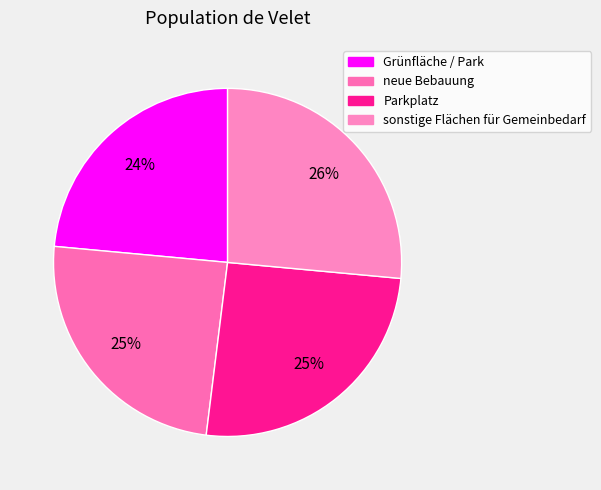

True or false: Parkplatz accounts for 25% of the total.

True